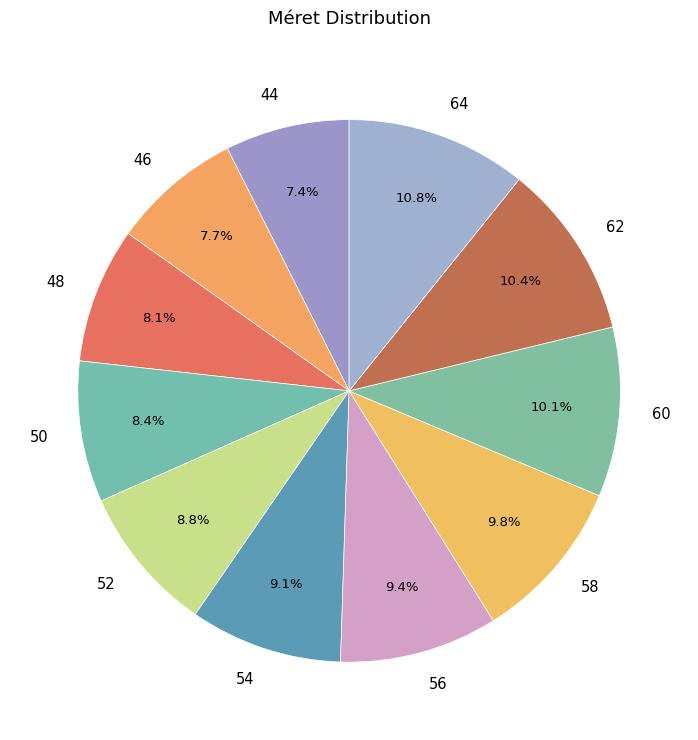

To the nearest percent, what portion does 48 represent?

8%